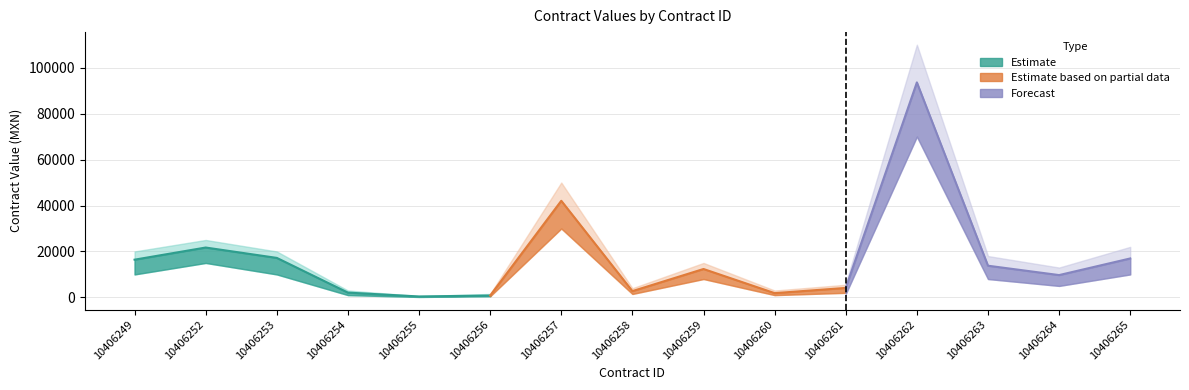

True or false: awards.value.amount and contracts.value.amount intersect in this chart.

False